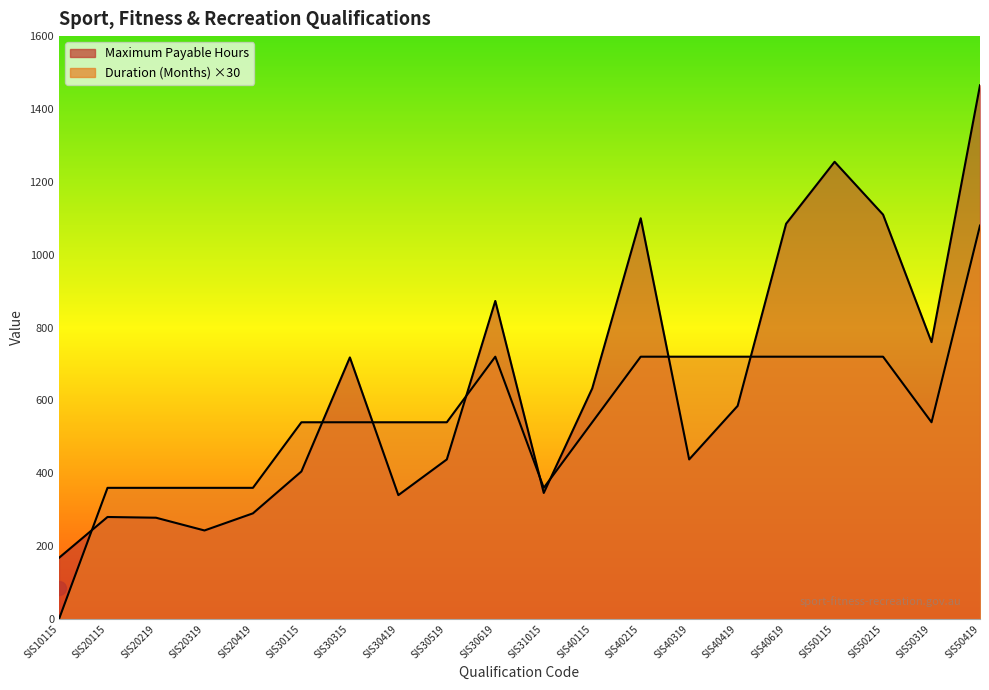

Which has a higher value, SIS40319 or SIS20319?

SIS40319